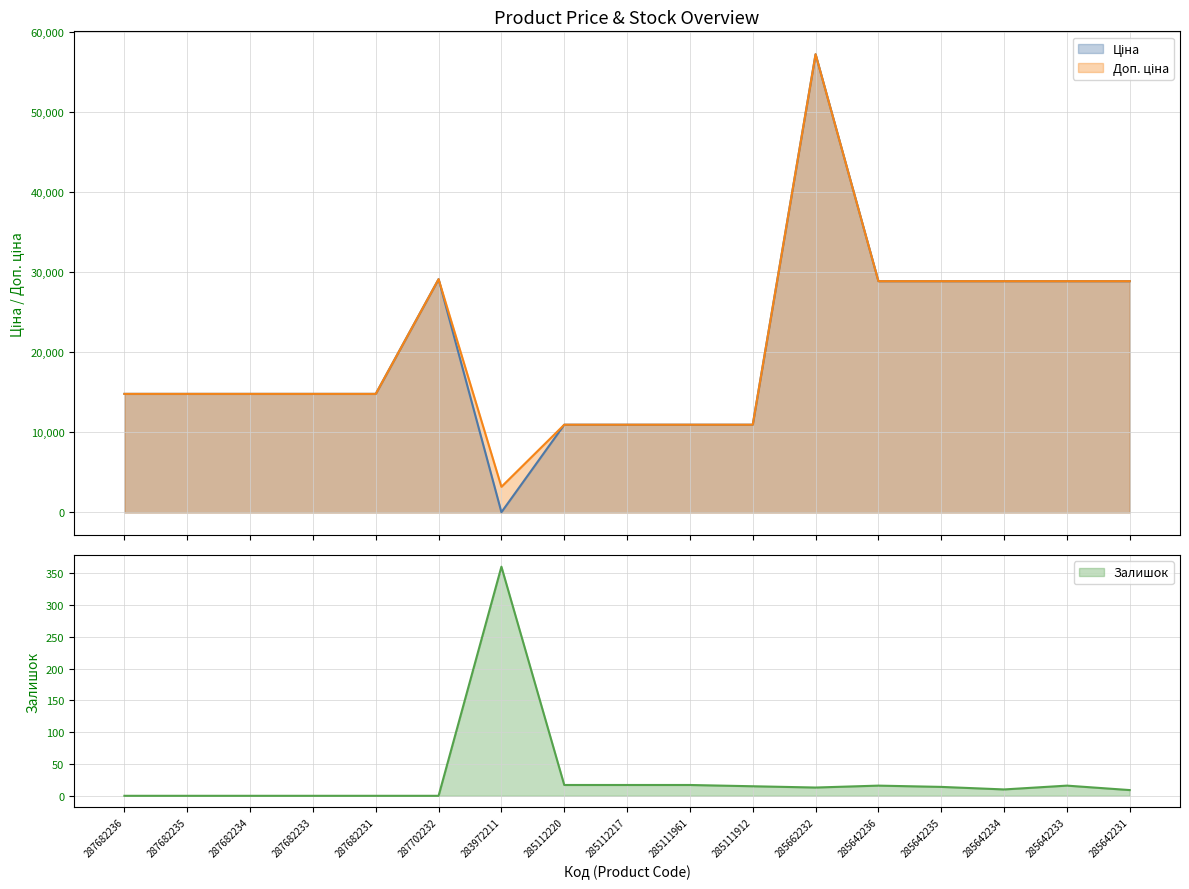

Is the value of Ціна at 285112217 greater than the value of Доп. ціна at 285642233?

No